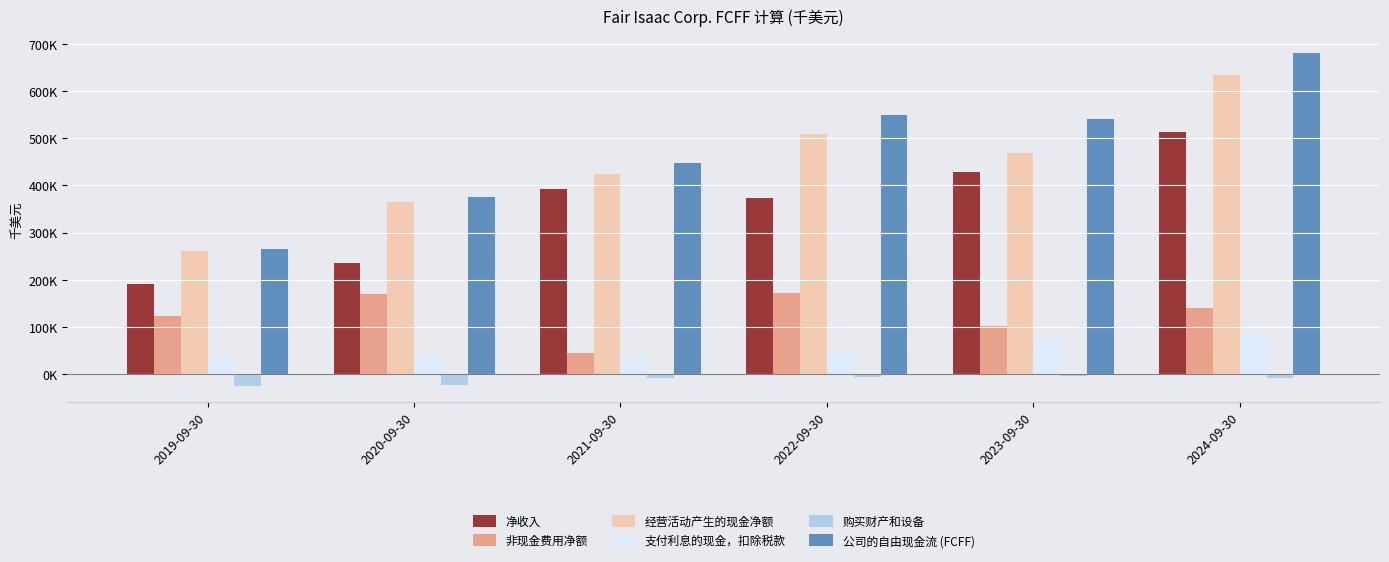

Rank the categories by 净收入 value from highest to lowest.

2024-09-30, 2023-09-30, 2021-09-30, 2022-09-30, 2020-09-30, 2019-09-30